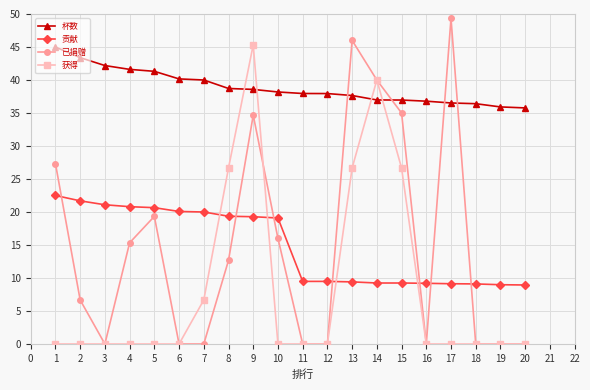

True or false: 贡献 and 杯数 cross at least once.

False